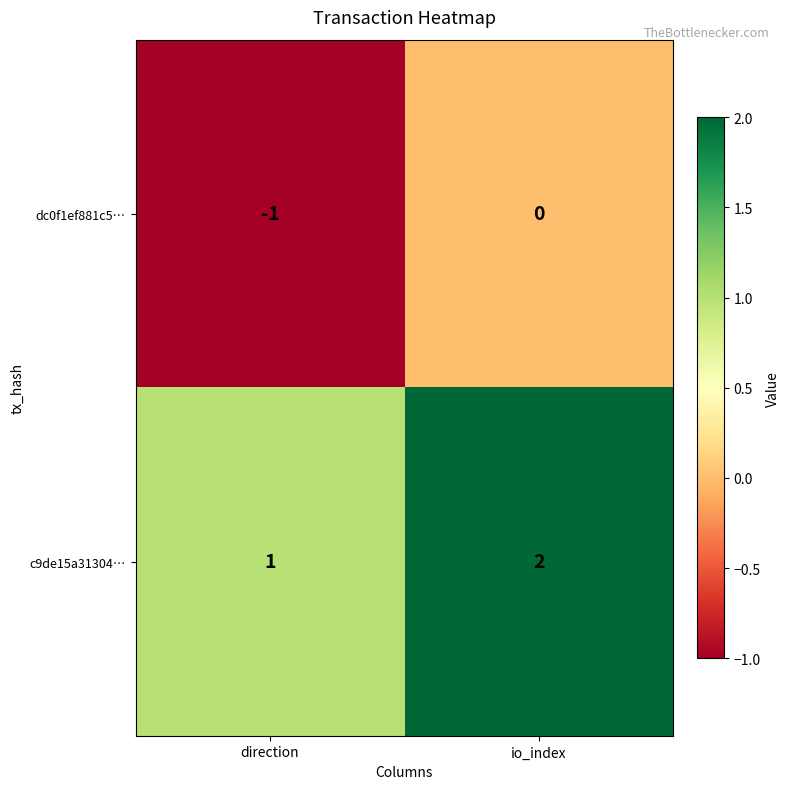

What is the sum of the c9de15a31304… values at direction and io_index?

3